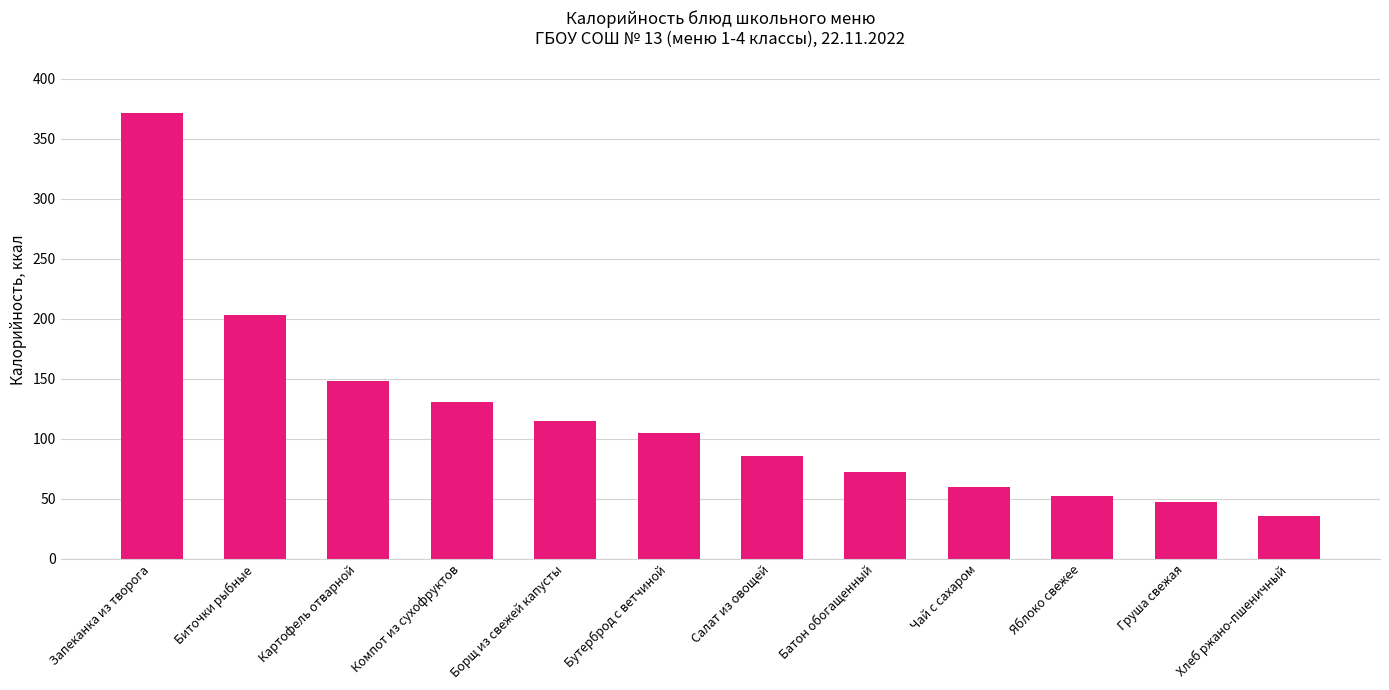

How many categories are shown in the chart?

12